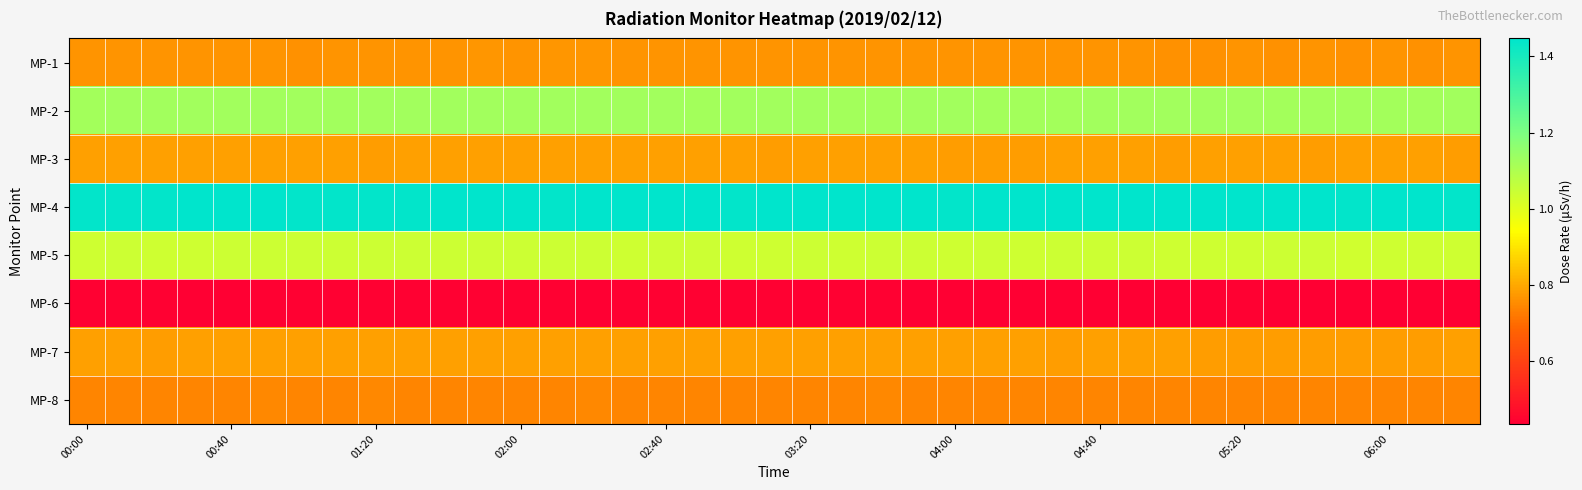

Reading left to right, what are all the values shown in this chart?

MP-1: 0.8	0.8	0.8	0.8	0.8	0.8	0.8	0.8	0.8	0.8	0.8	0.8	0.8	0.8	0.8	0.8	0.8	0.8	0.8	0.8	0.8	0.8	0.8	0.8	0.8	0.8	0.8	0.8	0.8	0.8	0.8	0.8	0.8	0.8	0.8	0.8	0.8	0.8	0.8
MP-2: 1.1	1.1	1.1	1.1	1.1	1.1	1.1	1.1	1.1	1.1	1.1	1.1	1.1	1.1	1.1	1.1	1.1	1.1	1.1	1.1	1.1	1.1	1.1	1.1	1.1	1.1	1.1	1.1	1.1	1.1	1.1	1.1	1.1	1.1	1.1	1.1	1.1	1.1	1.1
MP-3: 0.8	0.8	0.8	0.8	0.8	0.8	0.8	0.8	0.8	0.8	0.8	0.8	0.8	0.8	0.8	0.8	0.8	0.8	0.8	0.8	0.8	0.8	0.8	0.8	0.8	0.8	0.8	0.8	0.8	0.8	0.8	0.8	0.8	0.8	0.8	0.8	0.8	0.8	0.8
MP-4: 1.4	1.4	1.4	1.4	1.4	1.4	1.4	1.4	1.4	1.4	1.4	1.4	1.4	1.4	1.4	1.4	1.4	1.4	1.4	1.4	1.4	1.4	1.4	1.4	1.4	1.4	1.4	1.4	1.4	1.4	1.4	1.4	1.4	1.4	1.4	1.4	1.4	1.4	1.4
MP-5: 1.0	1.0	1.0	1.0	1.0	1.0	1.0	1.0	1.0	1.0	1.0	1.0	1.0	1.0	1.0	1.0	1.0	1.0	1.0	1.0	1.0	1.0	1.0	1.0	1.0	1.0	1.0	1.0	1.0	1.0	1.0	1.0	1.0	1.0	1.0	1.0	1.0	1.0	1.0
MP-6: 0.4	0.4	0.4	0.4	0.4	0.4	0.4	0.4	0.4	0.4	0.4	0.4	0.4	0.4	0.4	0.4	0.4	0.4	0.4	0.4	0.4	0.4	0.4	0.4	0.4	0.4	0.4	0.4	0.4	0.4	0.4	0.4	0.4	0.4	0.4	0.4	0.4	0.4	0.4
MP-7: 0.8	0.8	0.8	0.8	0.8	0.8	0.8	0.8	0.8	0.8	0.8	0.8	0.8	0.8	0.8	0.8	0.8	0.8	0.8	0.8	0.8	0.8	0.8	0.8	0.8	0.8	0.8	0.8	0.8	0.8	0.8	0.8	0.8	0.8	0.8	0.8	0.8	0.8	0.8
MP-8: 0.7	0.7	0.7	0.7	0.7	0.7	0.7	0.7	0.7	0.7	0.7	0.7	0.7	0.7	0.7	0.7	0.7	0.7	0.7	0.7	0.7	0.7	0.7	0.7	0.7	0.7	0.7	0.7	0.7	0.7	0.7	0.7	0.7	0.7	0.7	0.7	0.7	0.7	0.7